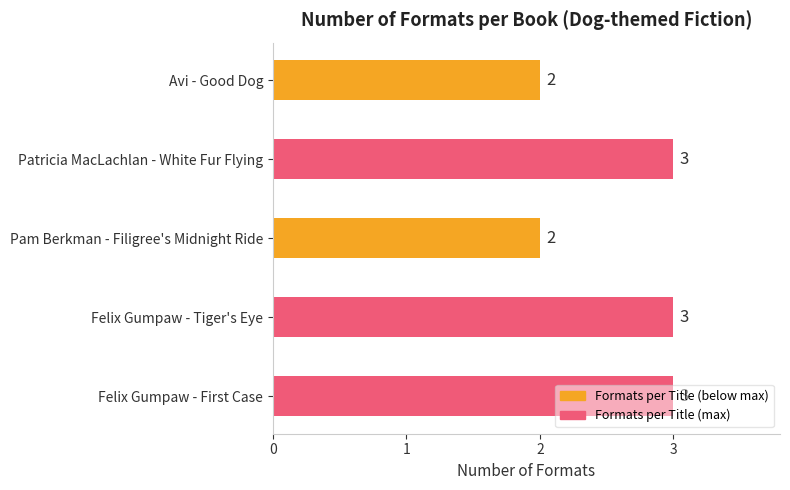

What is the maximum value shown in the chart?

3